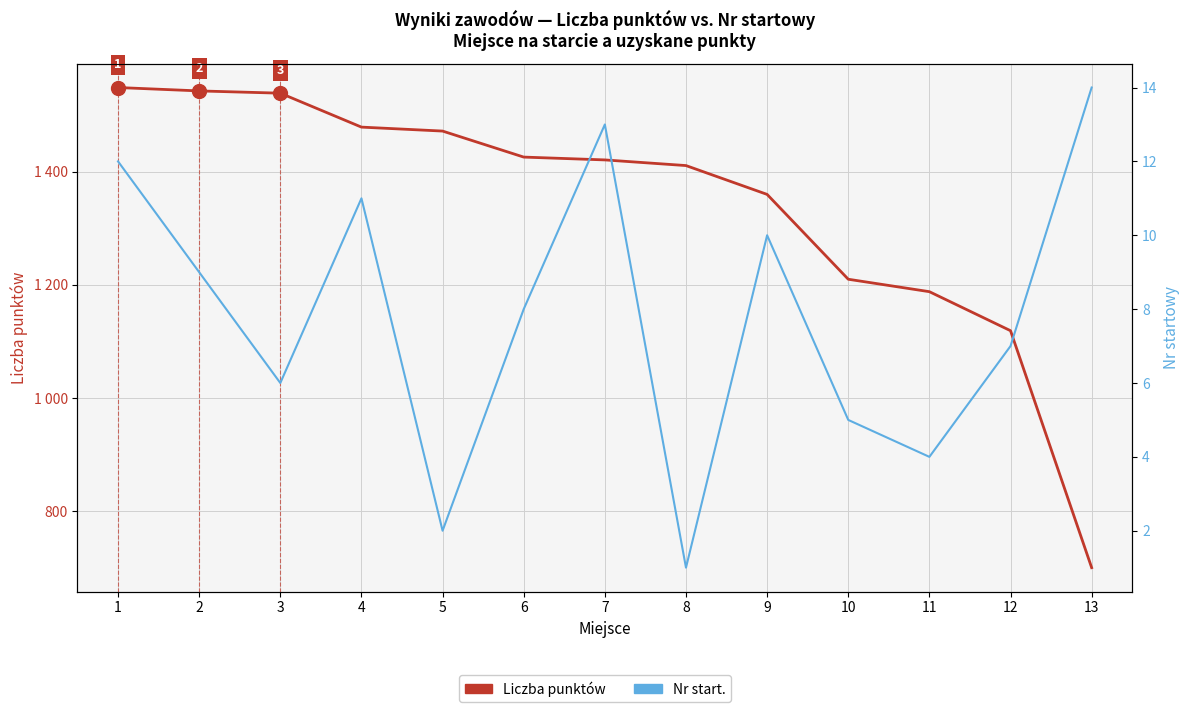

What is the sum of the Nr start. values at 11 and 8?

5